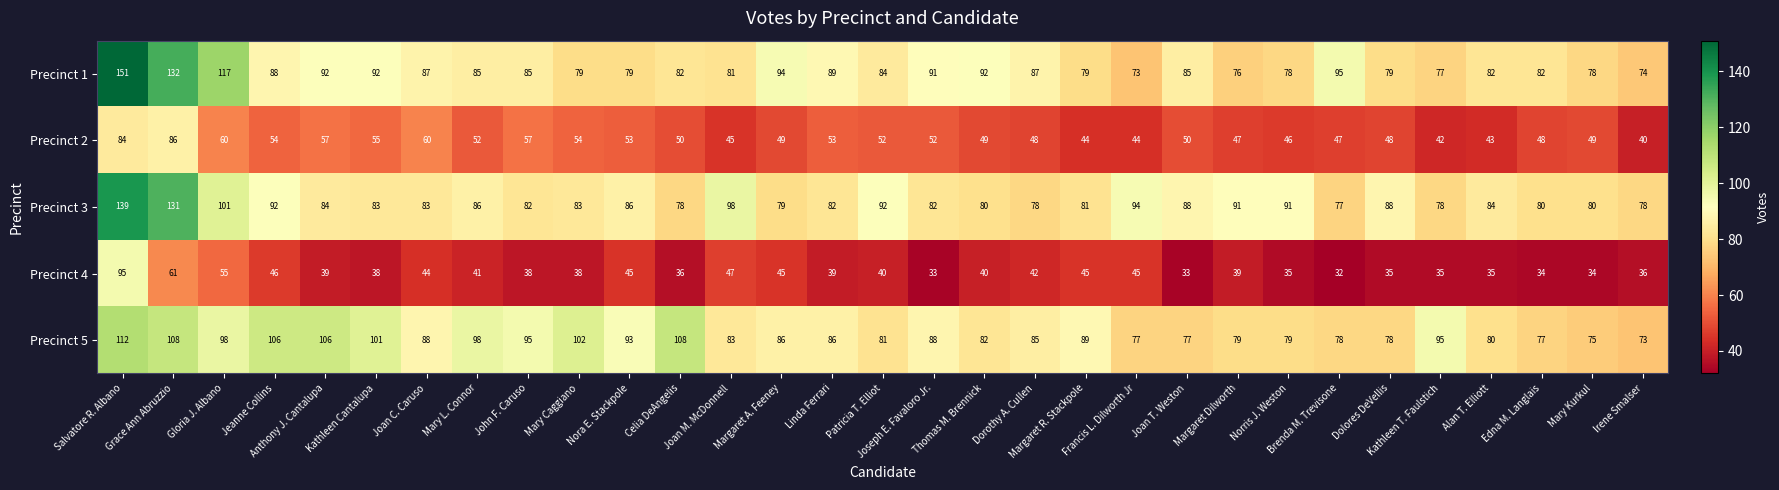

At how many categories does at least one series exceed 73?

31